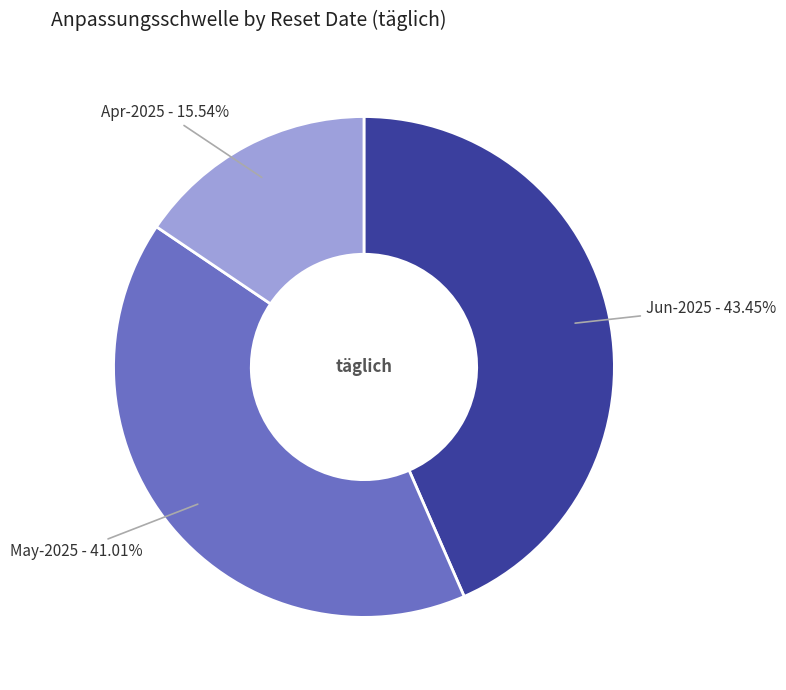

Which category has the smallest portion of the pie?

Apr-2025